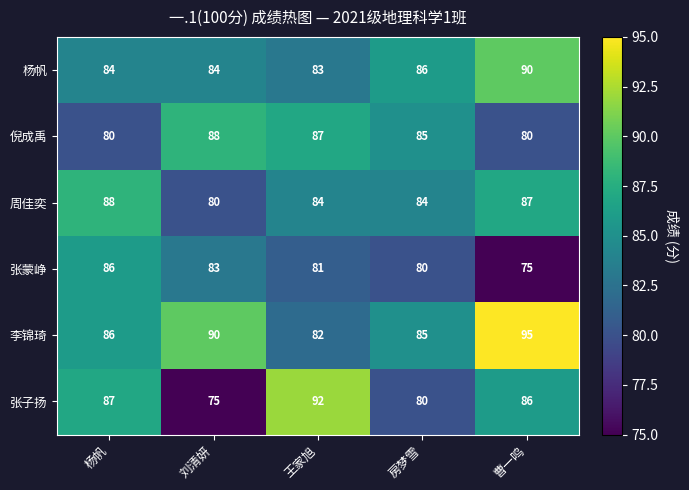

At which label is 李锦琦 closest to 88?

杨帆